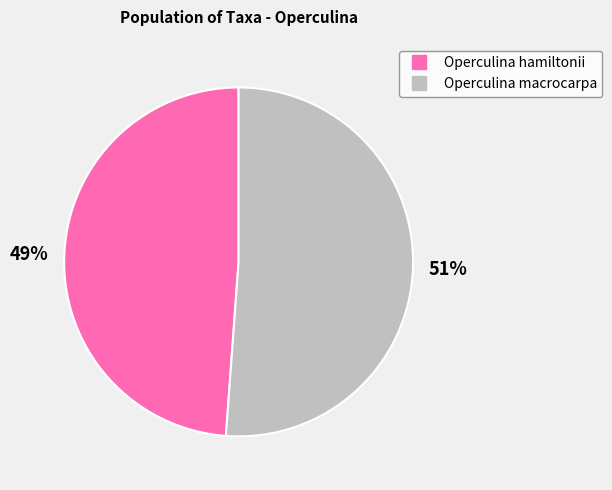

To the nearest percent, what is the difference between the largest and smallest slice percentages?

2%